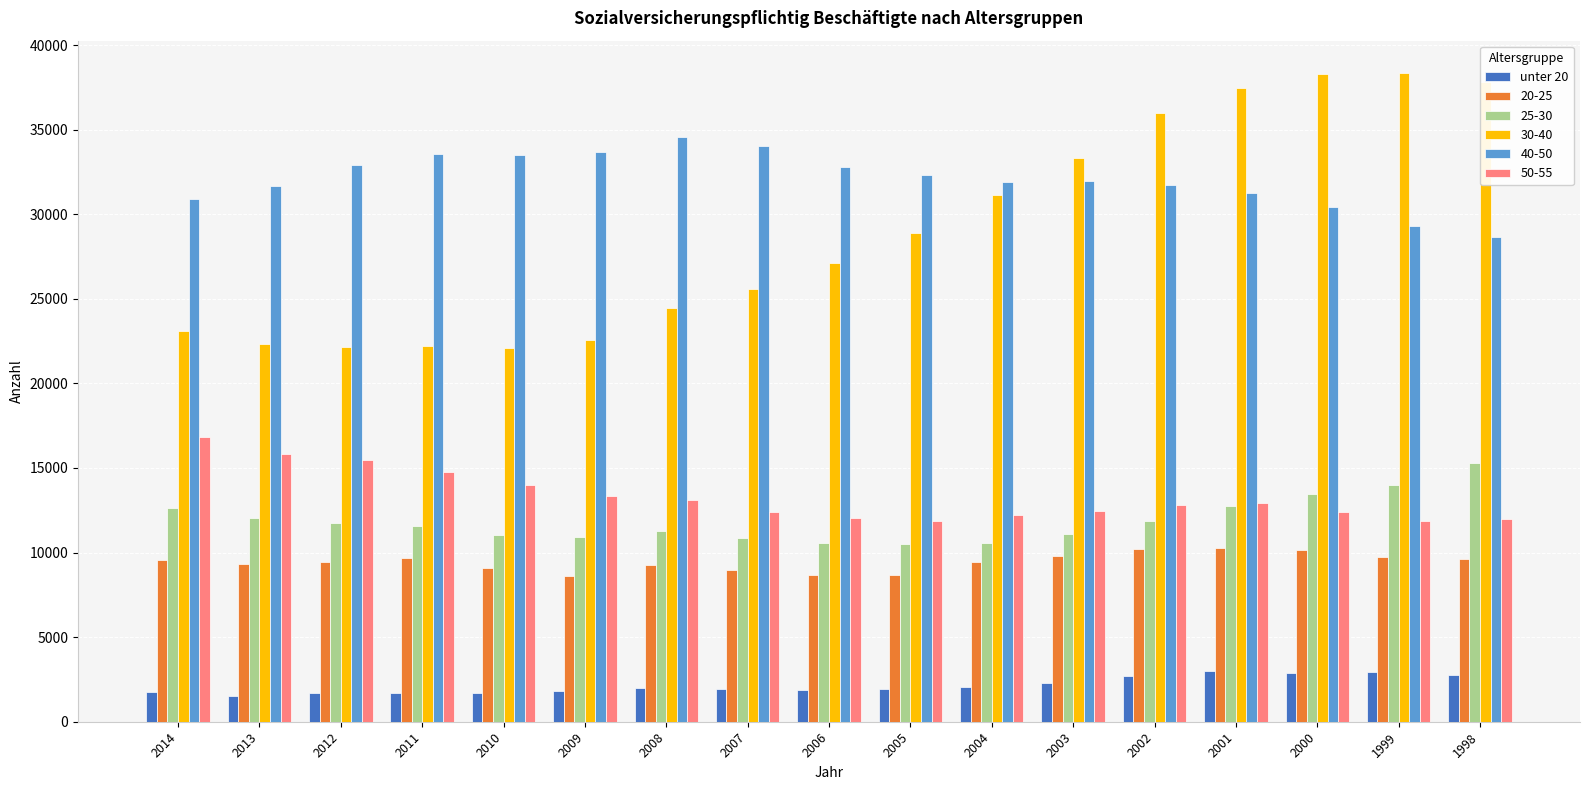

True or false: 25-30 has a value of 11303 at 2008.

True